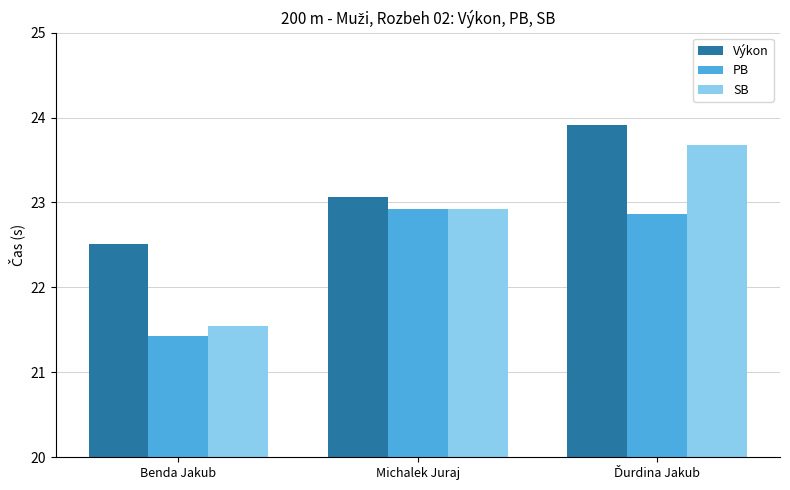

How many data points in PB are less than 22?

1